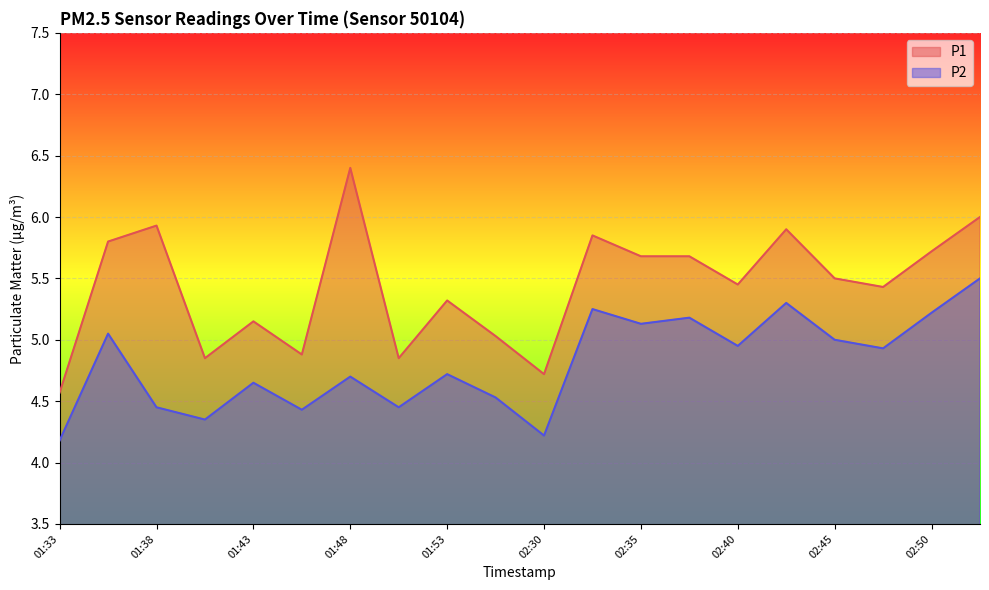

What is the sum of all P1 values?

108.7